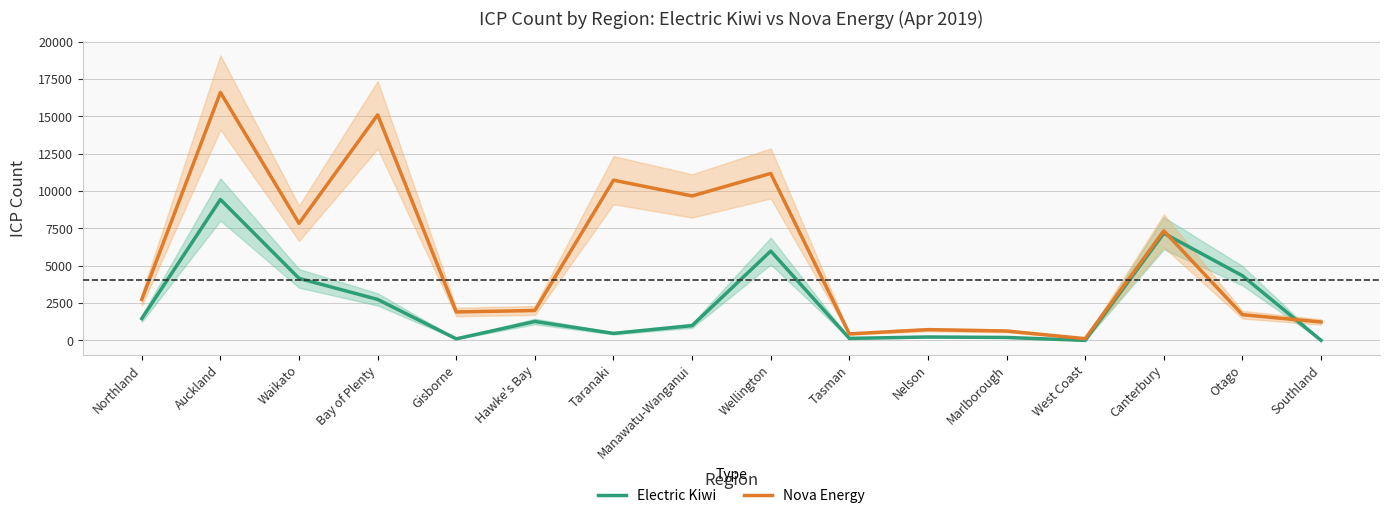

True or false: Nova Energy has a value of 2009 at Southland.

False